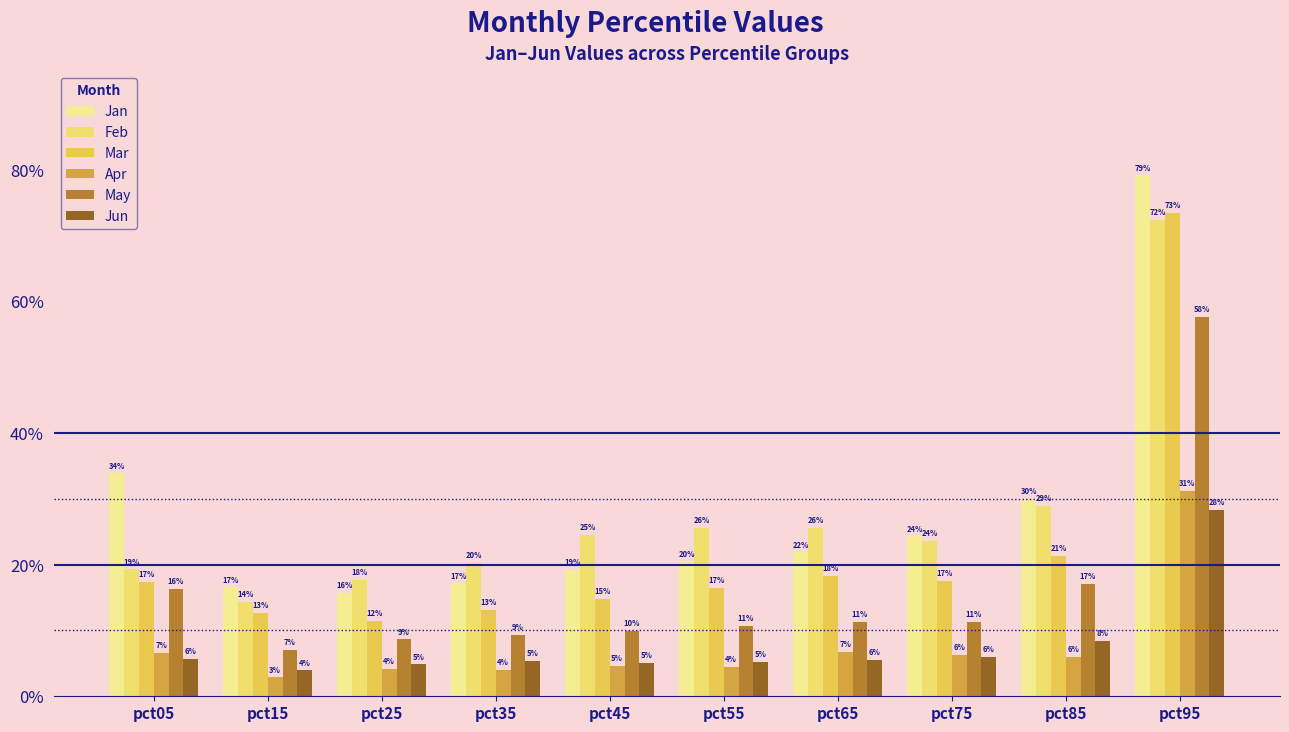

What is the average value of the Jan series?

0.3